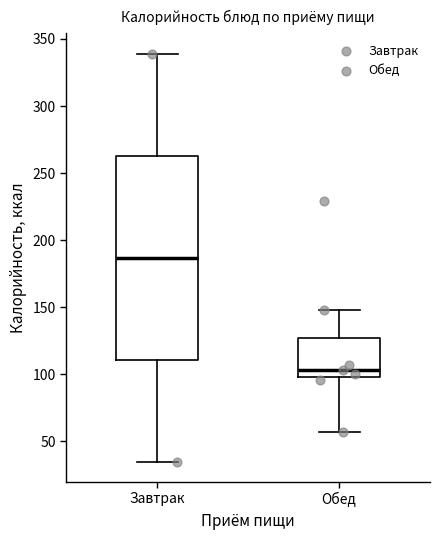

Reading left to right, transcribe this box plot: for each box, give where its median line is, the range the box spans, and where its two whiskers end, as read against the y-axis. The values are not printed on the chart, so give them approximately, as read against the axis.

Завтрак: median 185, box 110 to 265, whiskers 35 to 340
Обед: median 105, box 100 to 125, whiskers 55 to 150